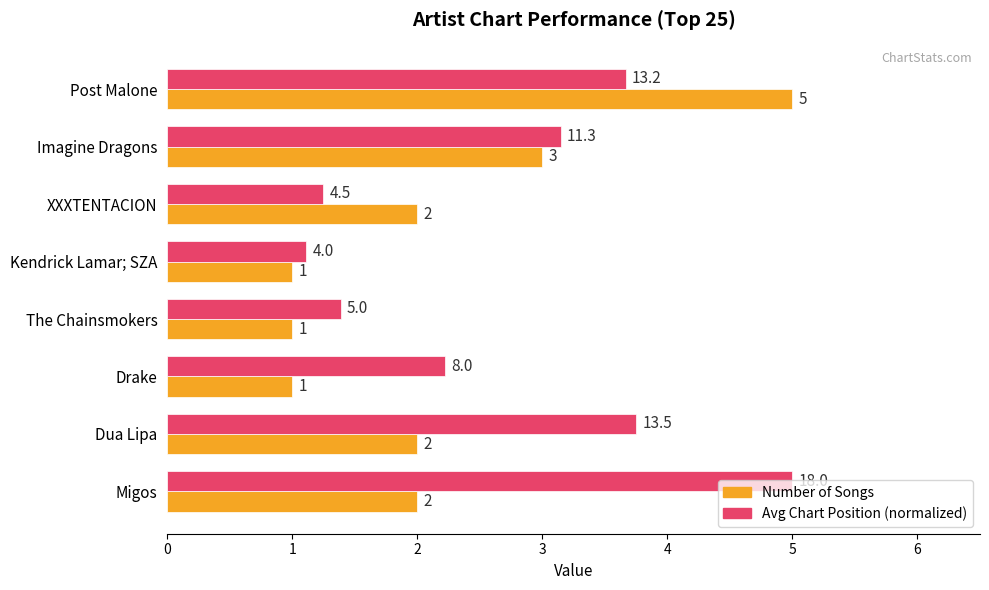

What is the smallest value displayed?

1.0